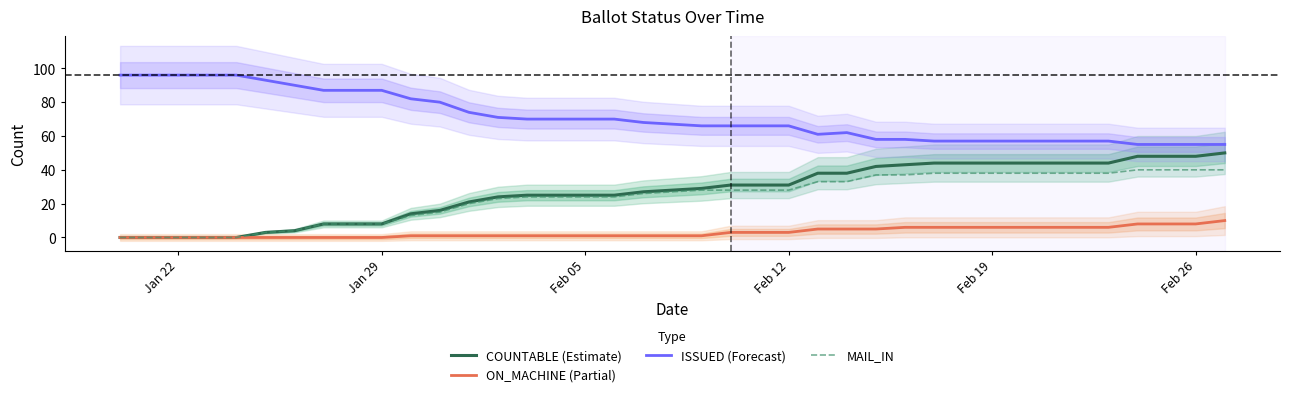

True or false: ISSUED (Forecast) and MAIL_IN cross at least once.

False